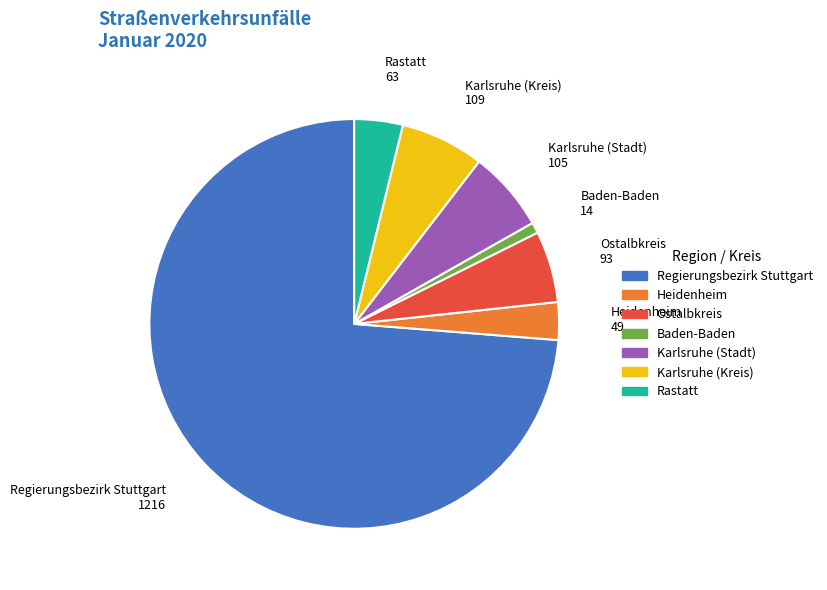

Does Regierungsbezirk Stuttgart account for over 50% of the chart?

Yes